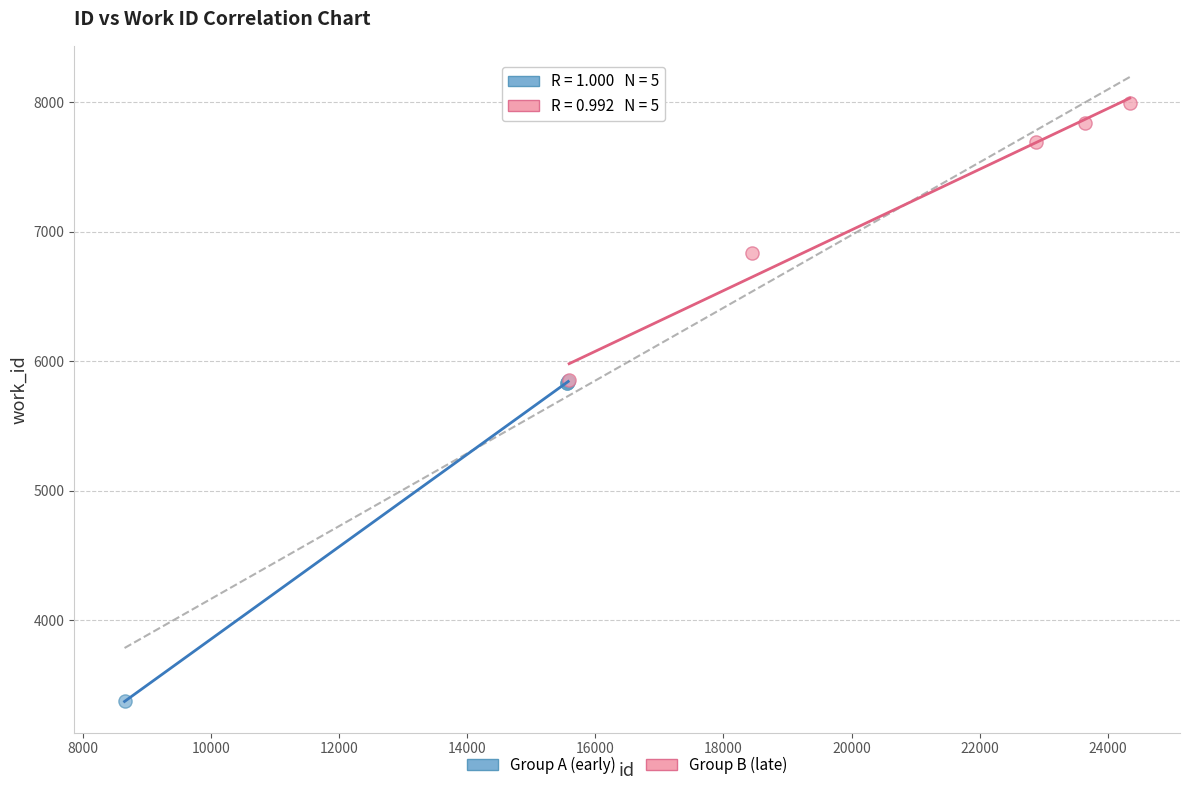

Which series contains the highest Y value?

Group B (late)